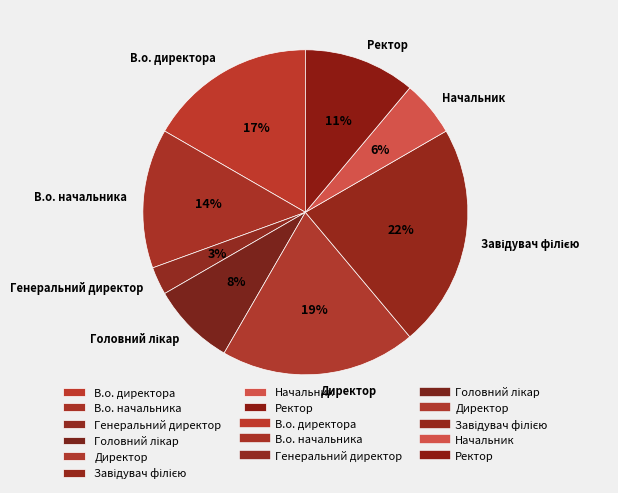

How many segments does this pie chart have?

8